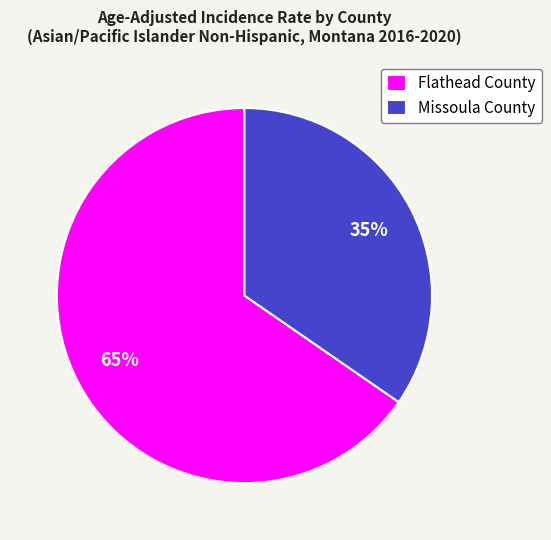

The Flathead County slice represents 73% of the pie. True or false?

False